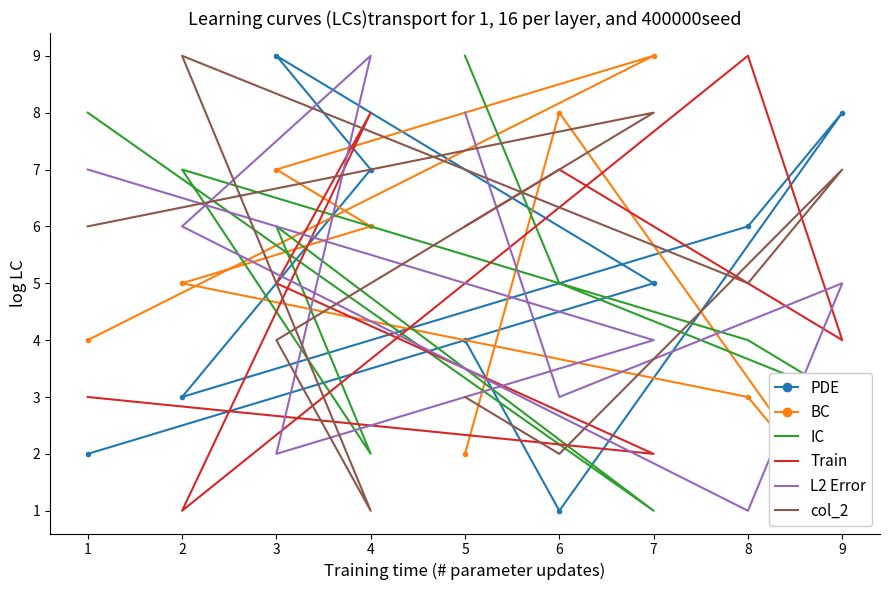

What is the sum of all PDE values?

45